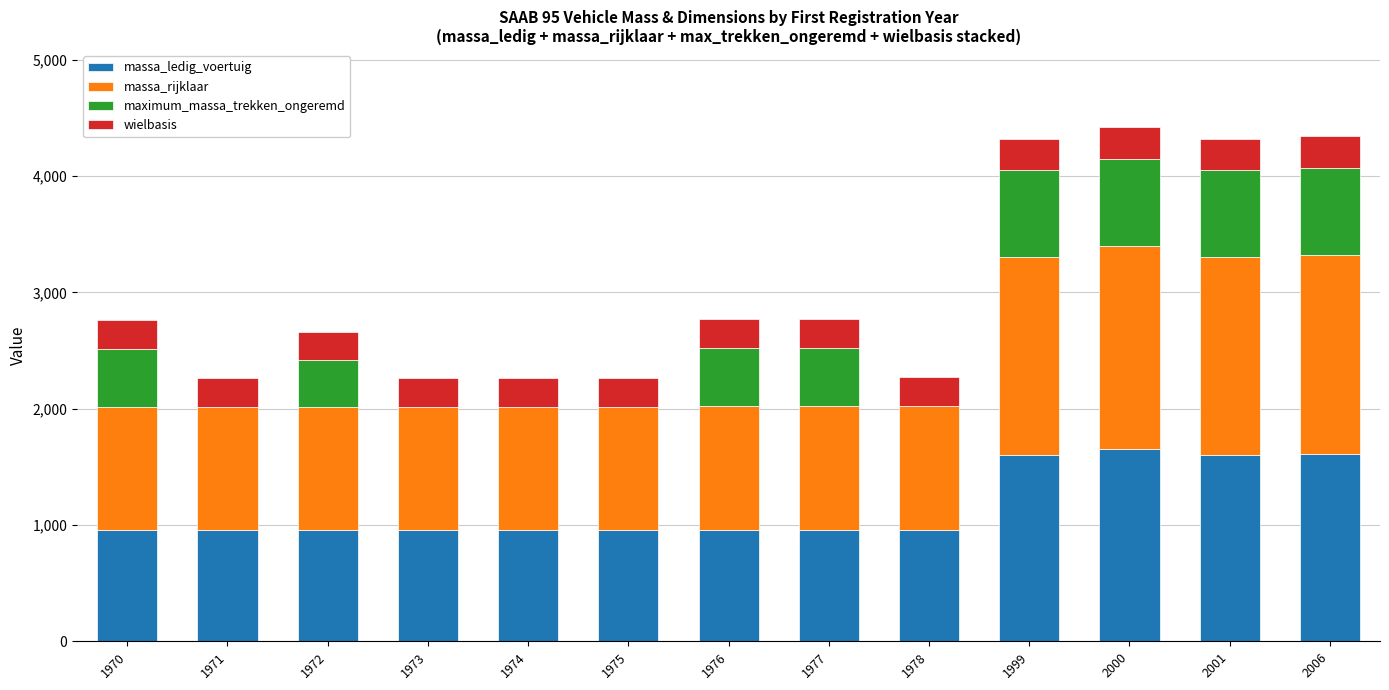

What is the total value across all series at 1977?

2770